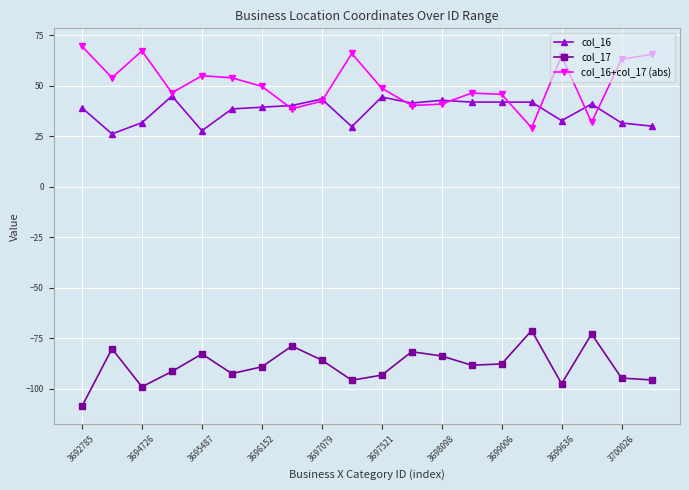

True or false: col_17 has more than 2 interior local peaks.

True